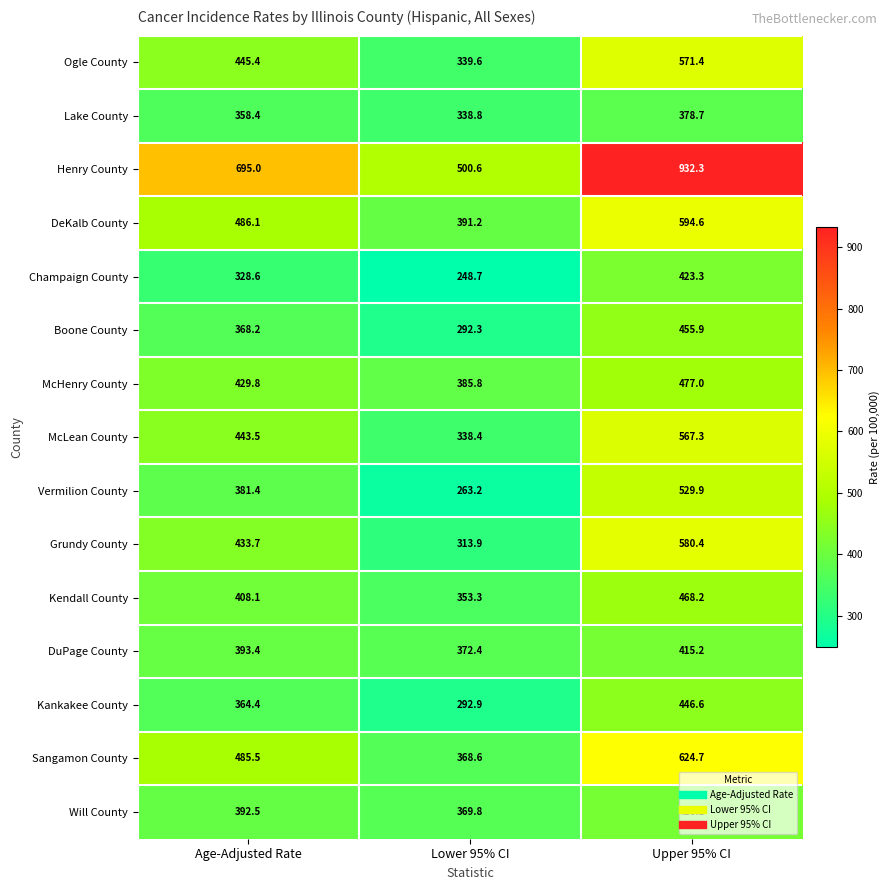

Which series has the largest range (max minus min)?

Henry County